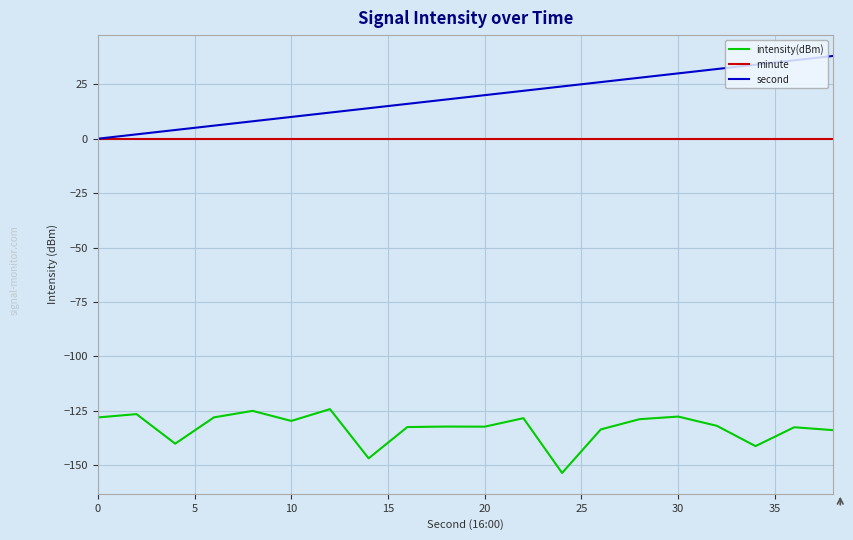

True or false: minute and intensity(dBm) intersect in this chart.

False